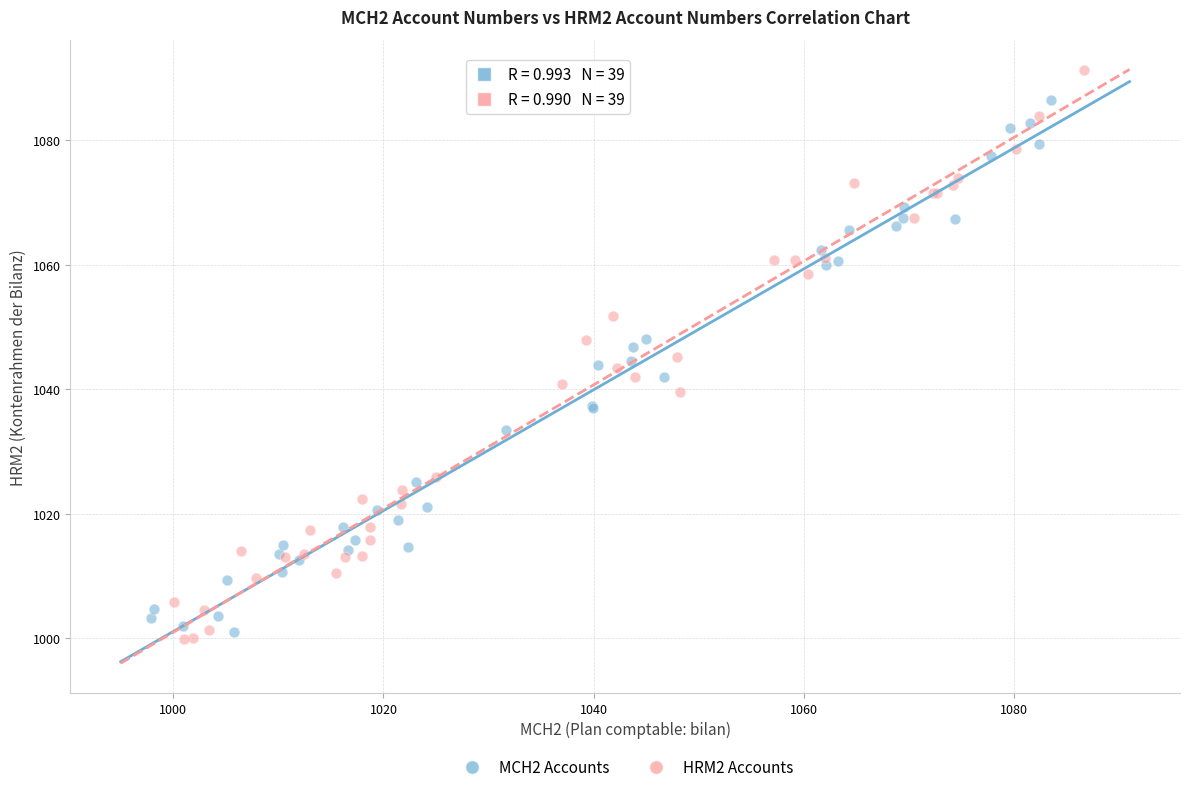

Which series reaches the minimum Y coordinate?

HRM2 Accounts